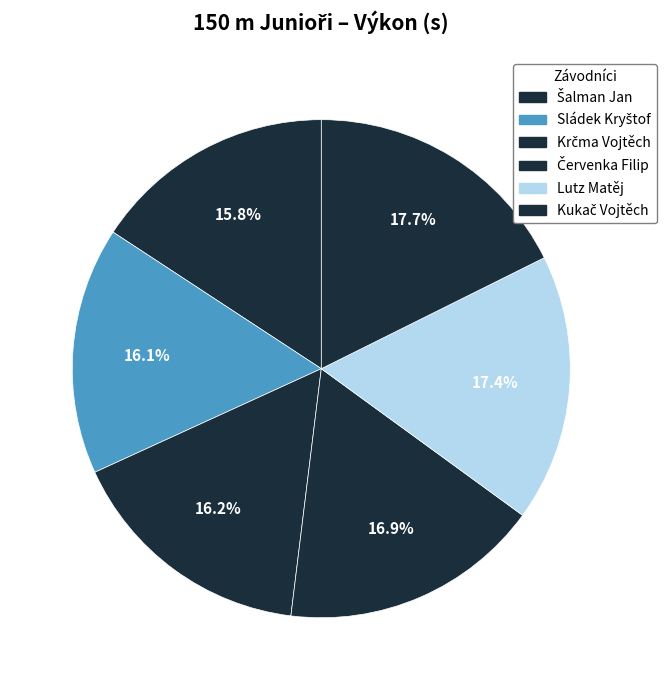

How many slices are in this pie chart?

6